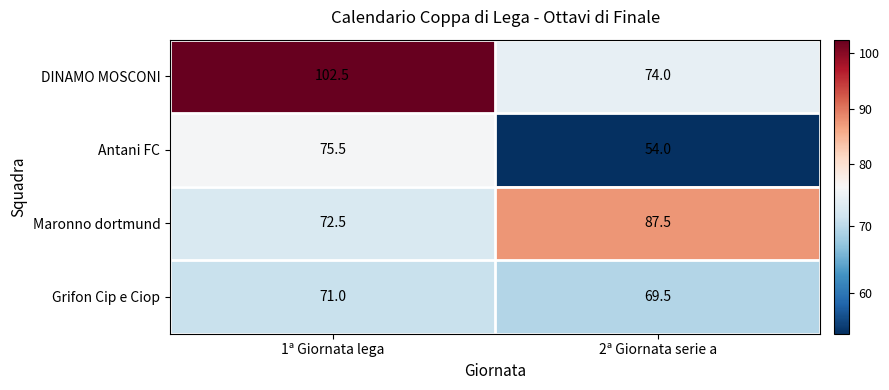

Which series changed the most between 1ª Giornata lega and 2ª Giornata serie a?

DINAMO MOSCONI